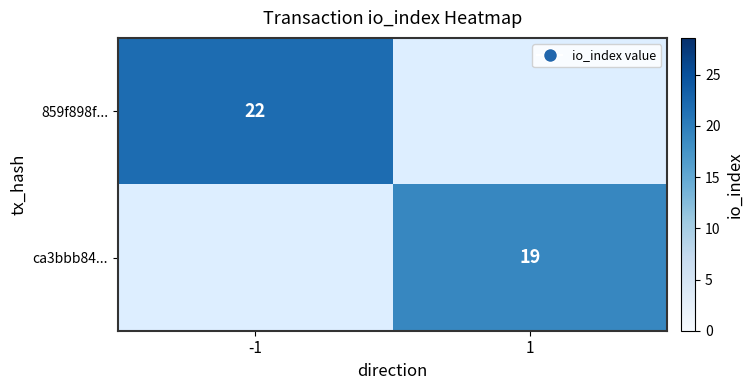

The value of 859f898f... at -1 is 28.9. True or false?

False